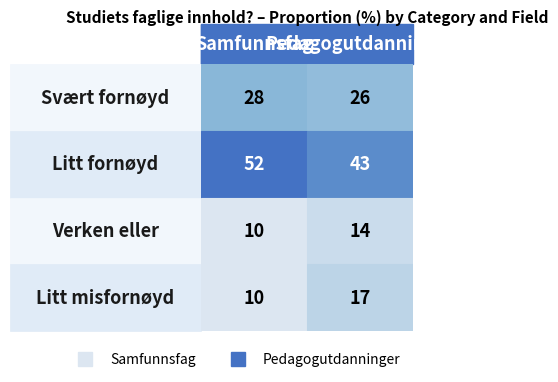

Which category has the lowest value across all series?

Verken eller